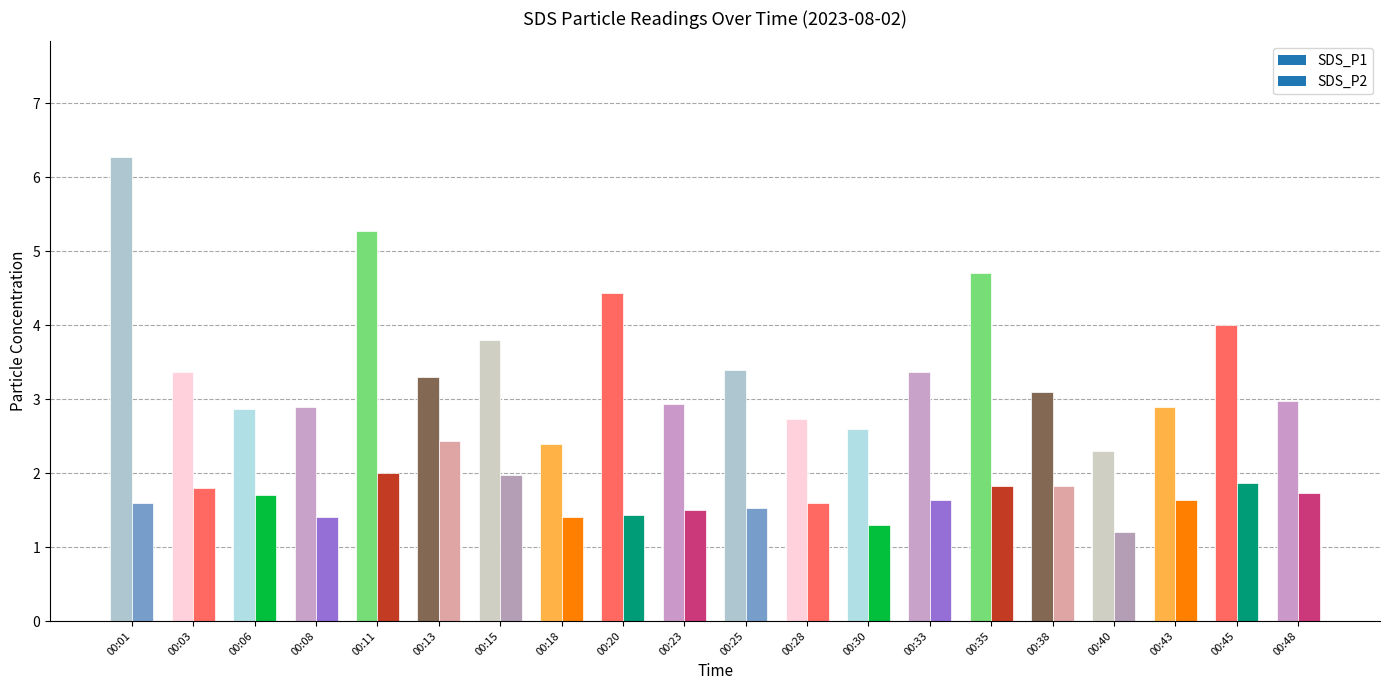

At which label is SDS_P2 closest to 1?

00:40